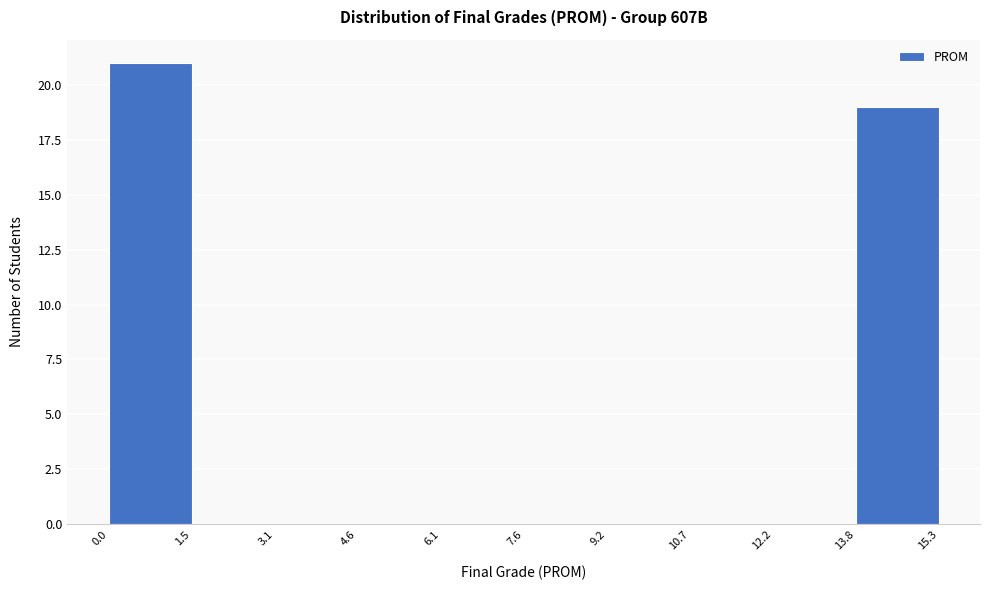

Reading left to right, list every bar in this chart as the range it spans on the x-axis followed by its height. The values are not printed on the chart, so give them approximately, as read against the axis.

0.0 to 1.5: 21
1.5 to 3.1: 0
3.1 to 4.6: 0
4.6 to 6.1: 0
6.1 to 7.6: 0
7.6 to 9.2: 0
9.2 to 10.7: 0
10.7 to 12.2: 0
12.2 to 13.8: 0
13.8 to 15.3: 19